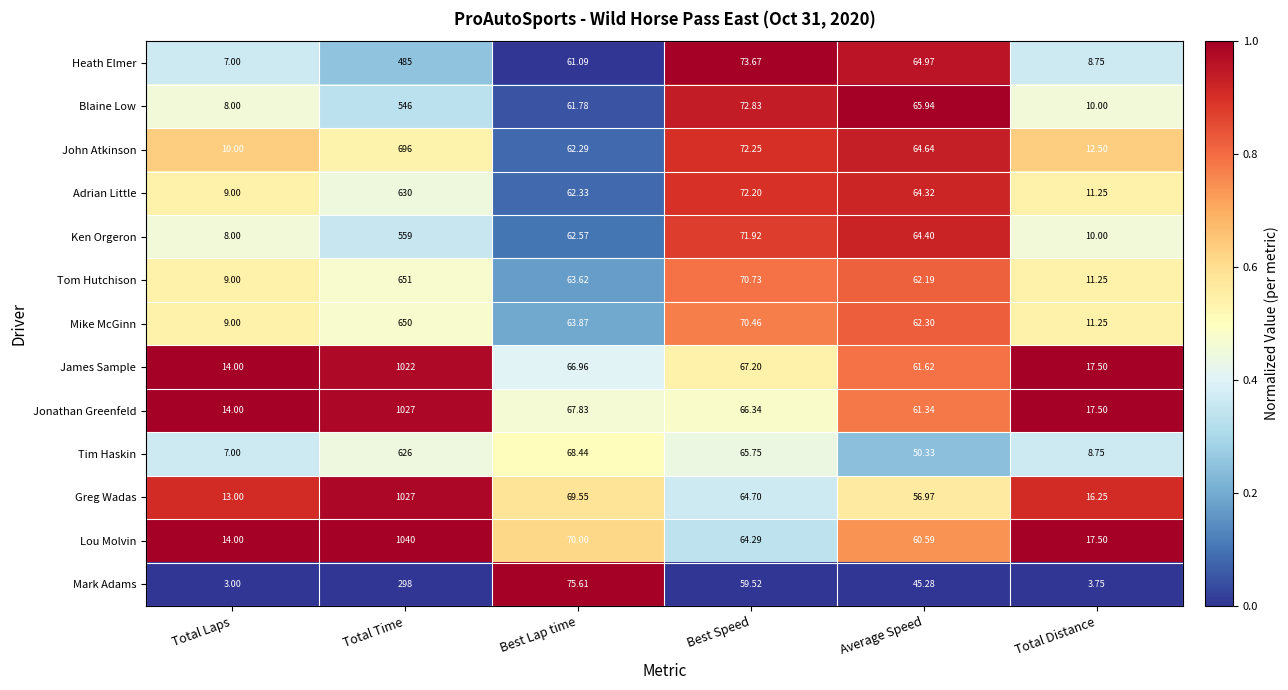

At which category does the chart reach its minimum across all series?

Total Laps